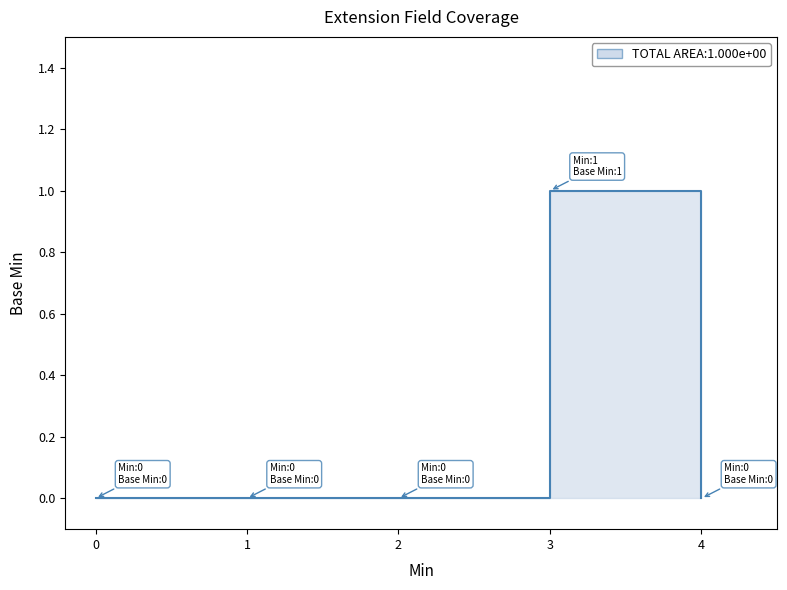

How many lines are shown in the chart?

1